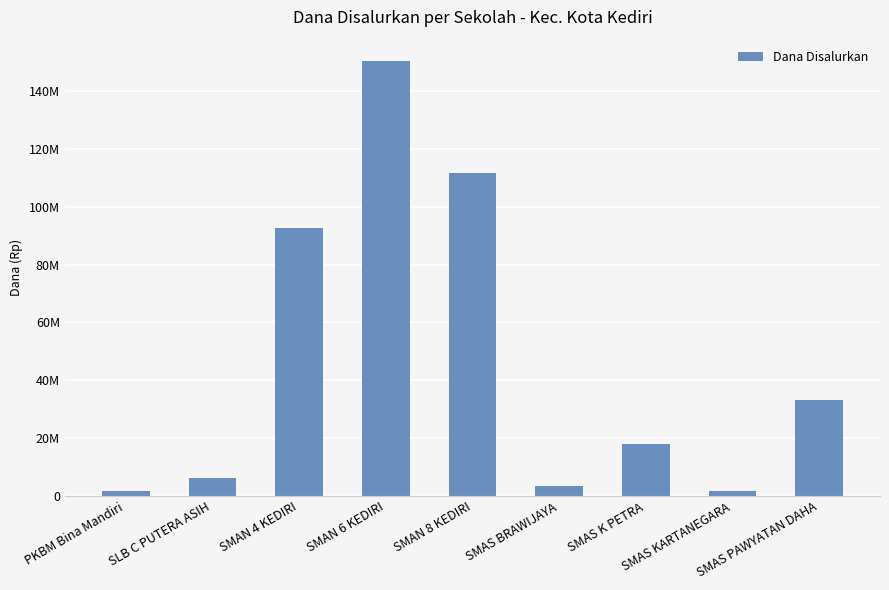

Are the bars horizontal?

No